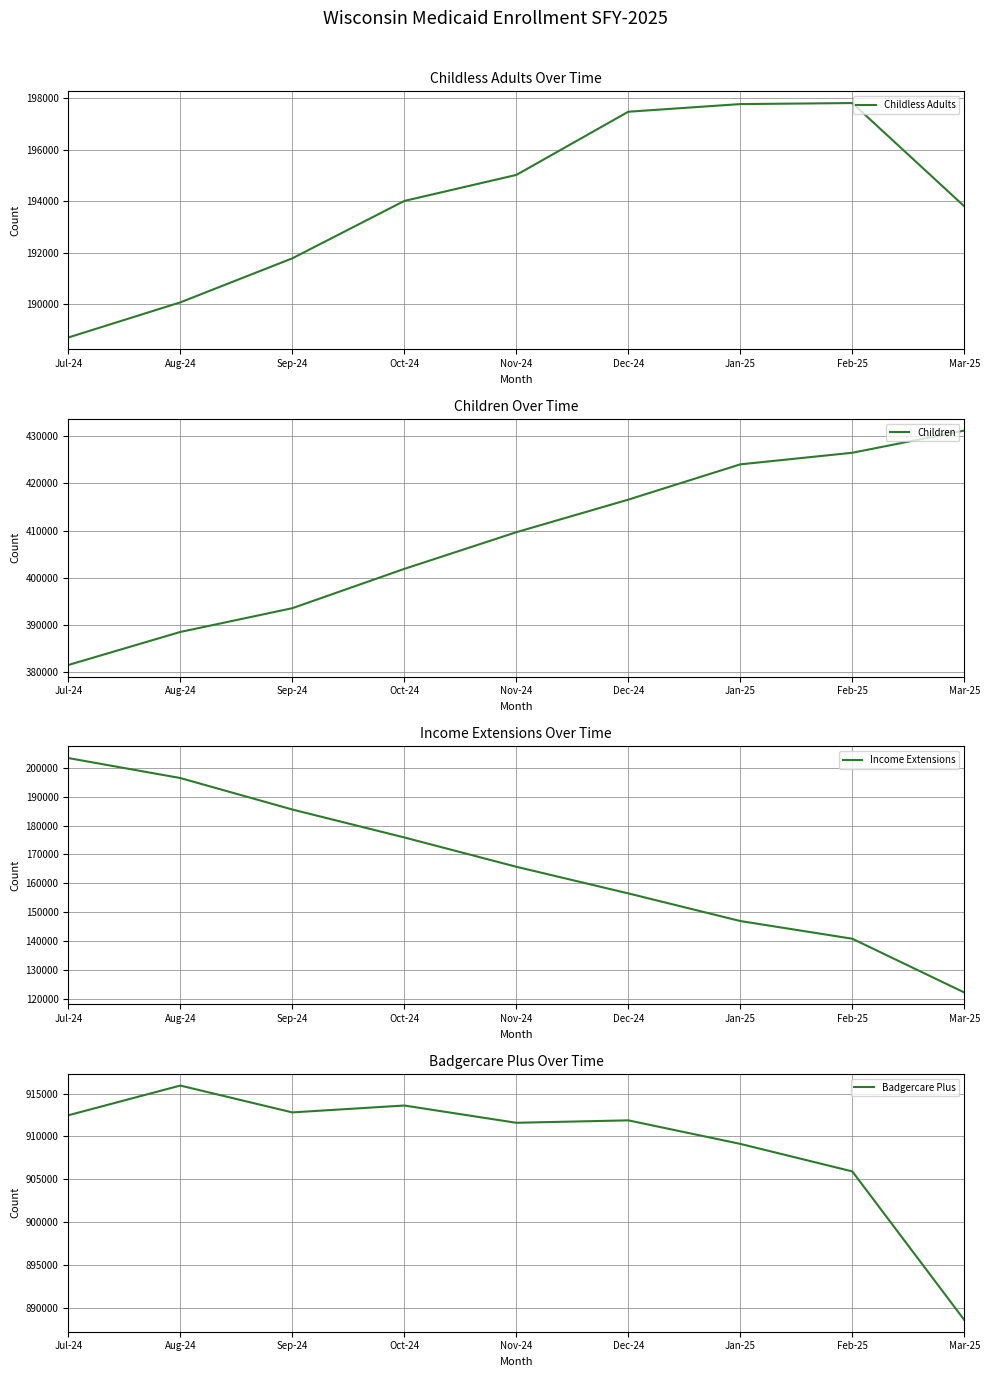

How many data points in Badgercare Plus are less than 911871?

4